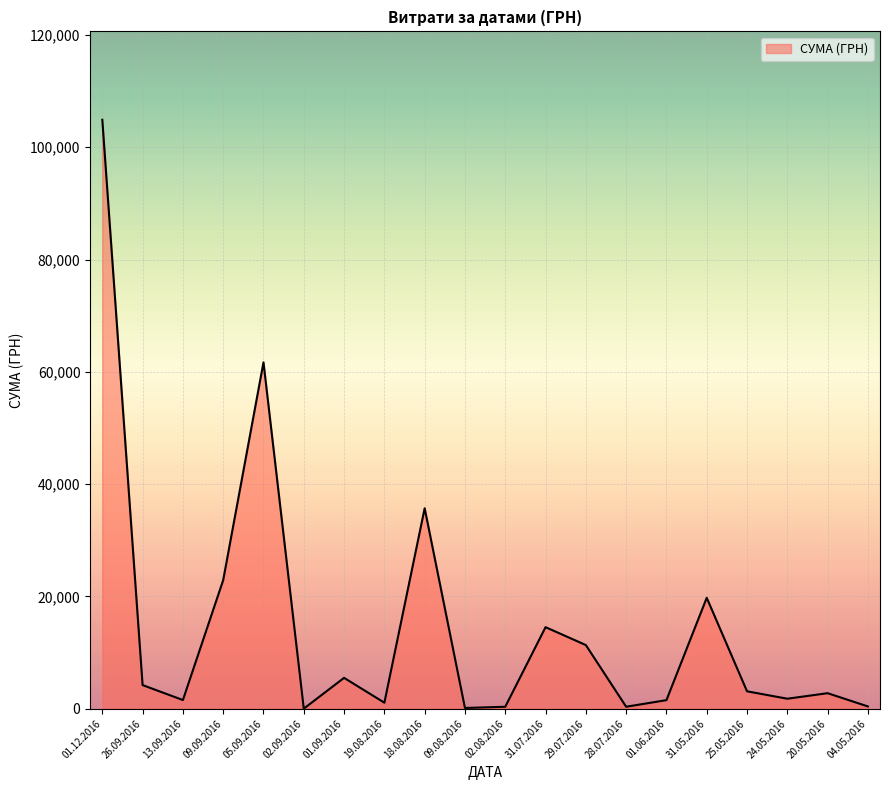

What is the difference between the maximum and minimum values?

104883.0